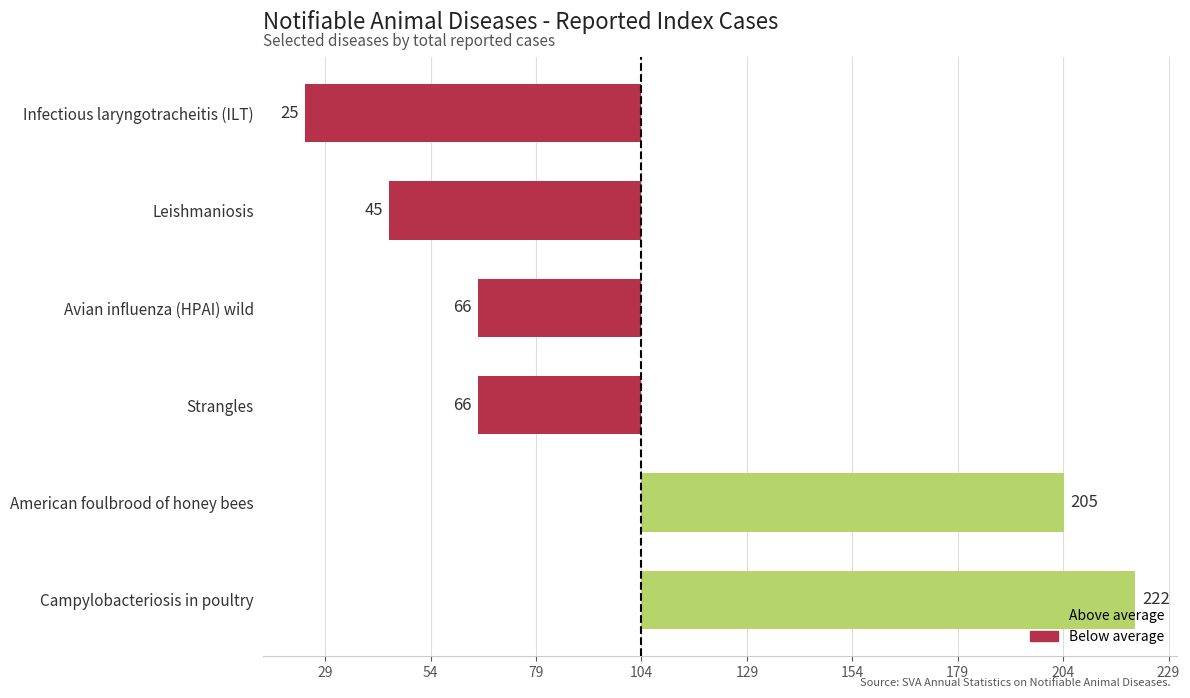

Rank the categories by value from lowest to highest.

Infectious laryngotracheitis (ILT), Leishmaniosis, Strangles, Avian influenza (HPAI) wild, American foulbrood of honey bees, Campylobacteriosis in poultry